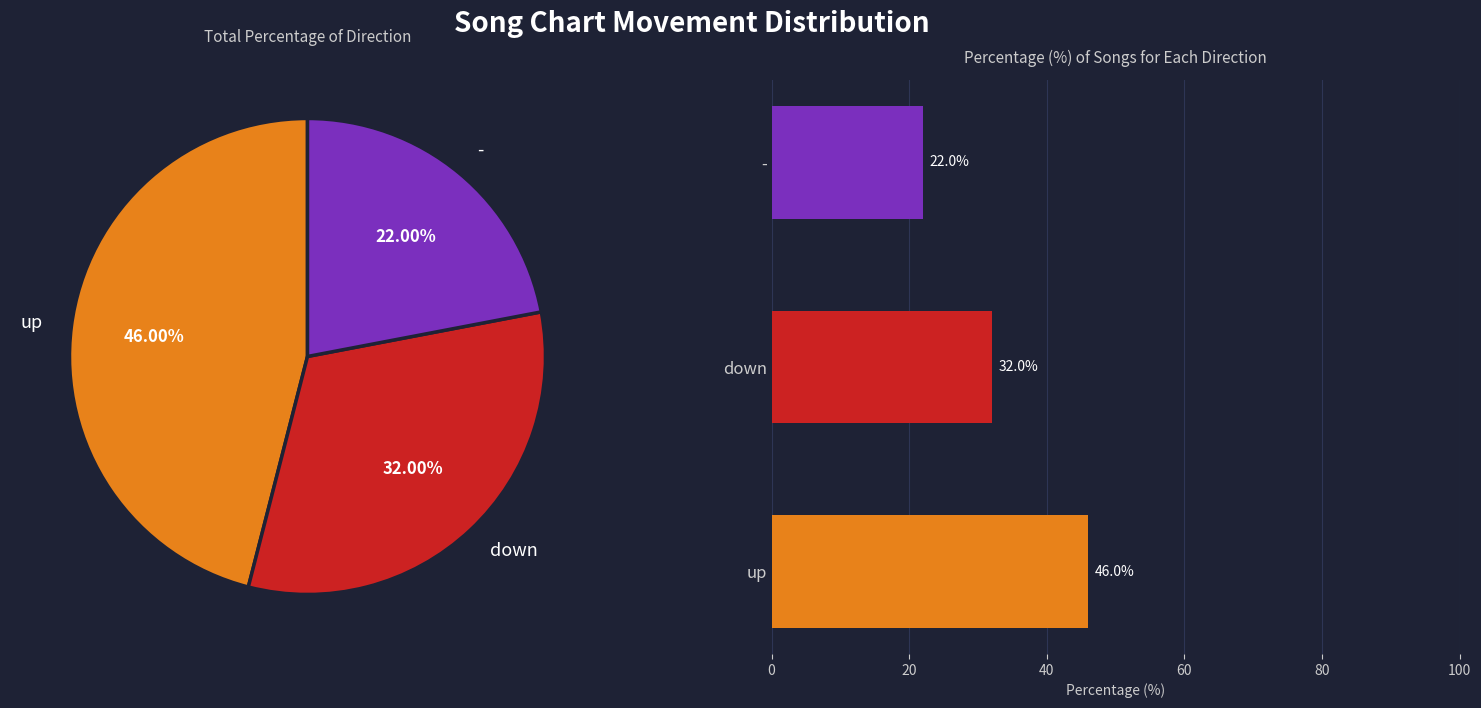

Count the number of slices in the pie.

3